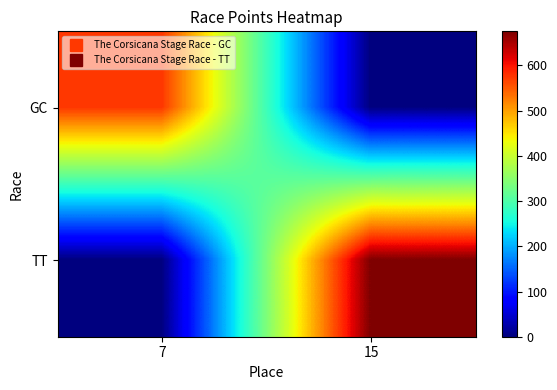

At which category is the sum across all series the highest?

15